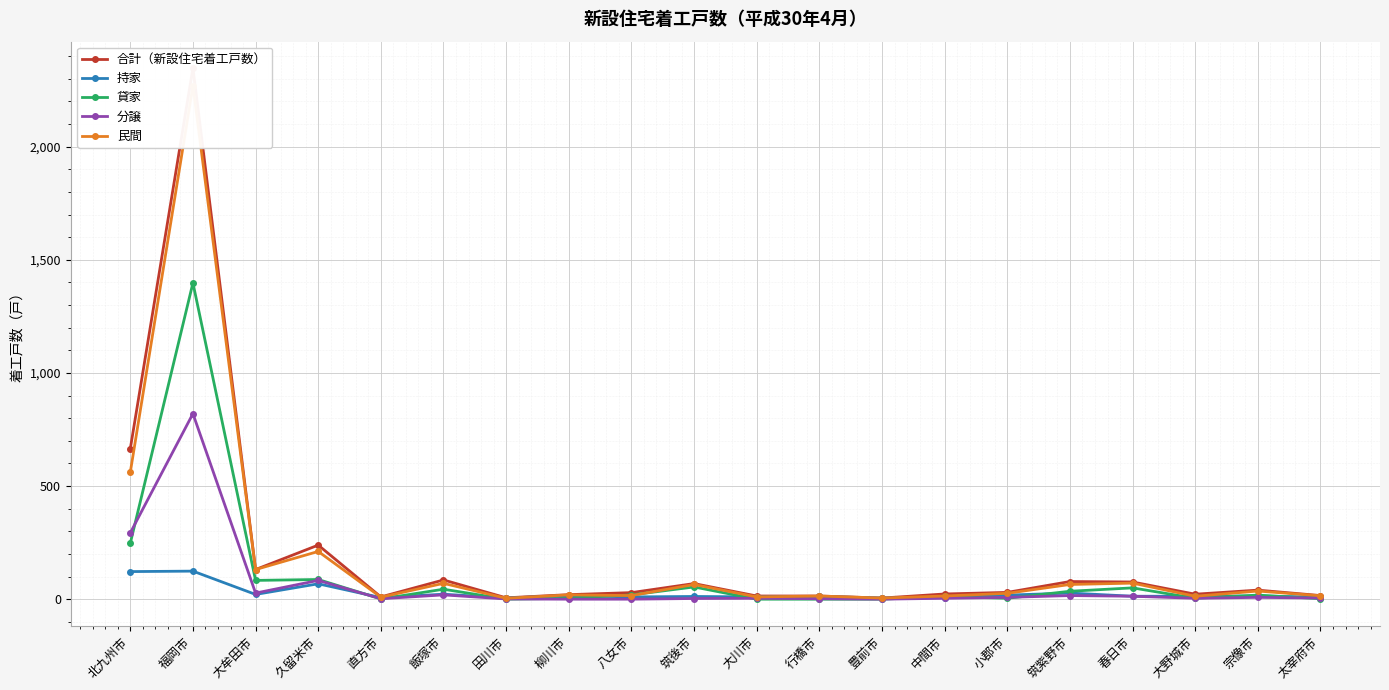

Rank the series by their maximum value, from highest to lowest.

合計（新設住宅着工戸数）, 民間, 貸家, 分譲, 持家